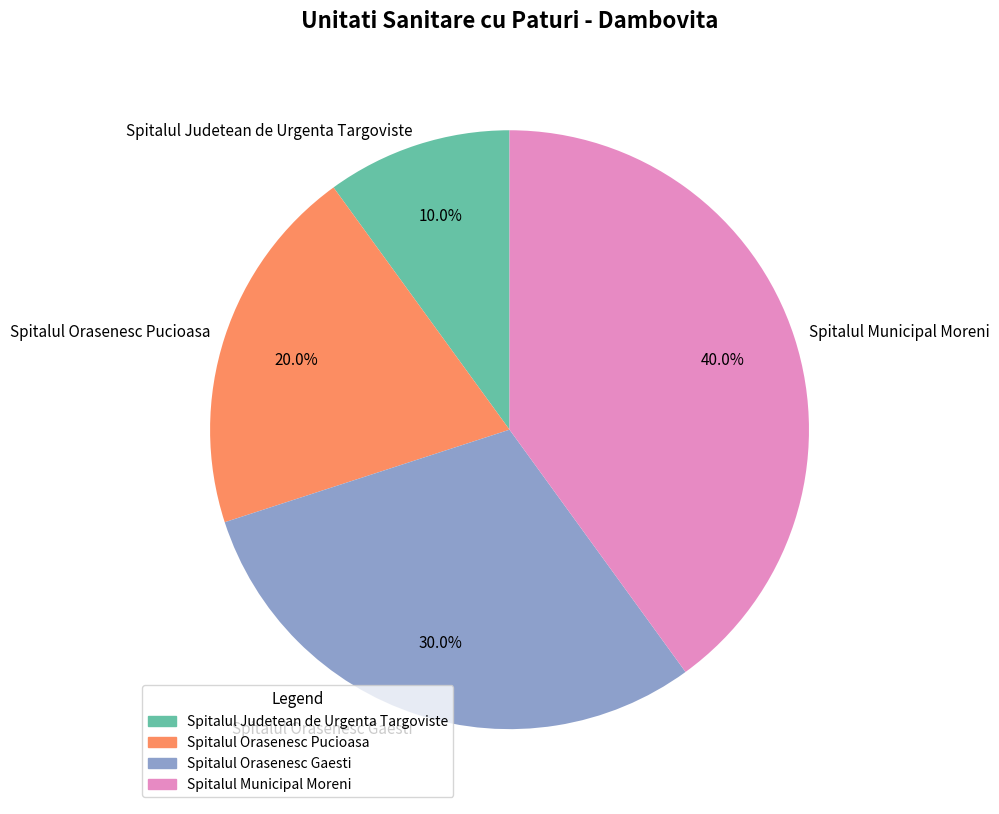

Between Spitalul Orasenesc Gaesti and Spitalul Judetean de Urgenta Targoviste, which is larger?

Spitalul Orasenesc Gaesti